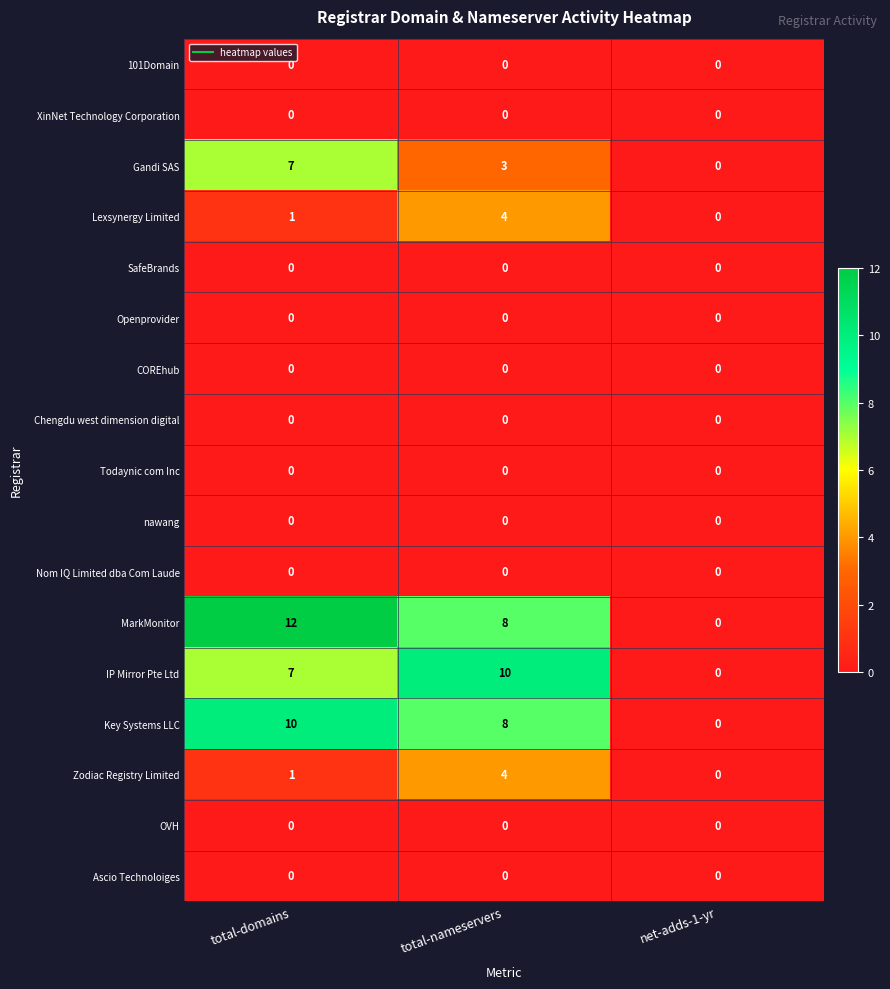

Is it true that Zodiac Registry Limited equals 7 at total-nameservers?

False